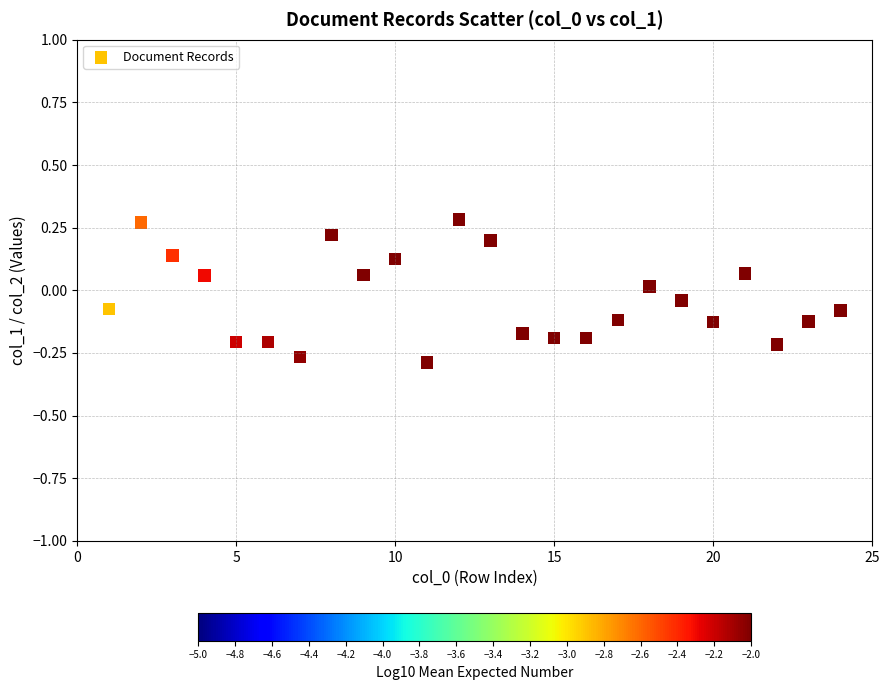

What is the range of Y values (max minus min)?

0.6